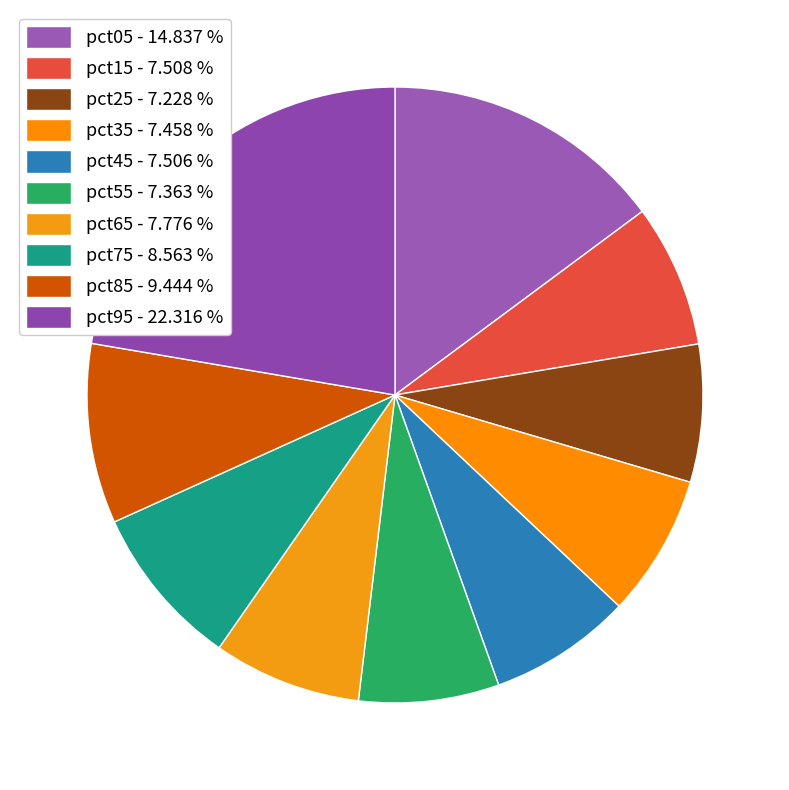

Does any single category account for the majority?

No